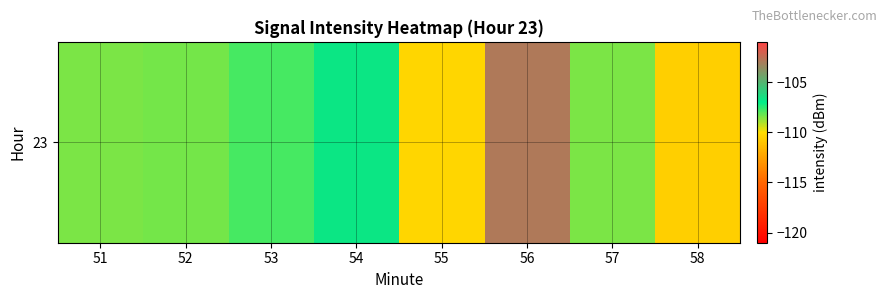

The chart shows a value of -65.9 at 56. True or false?

False